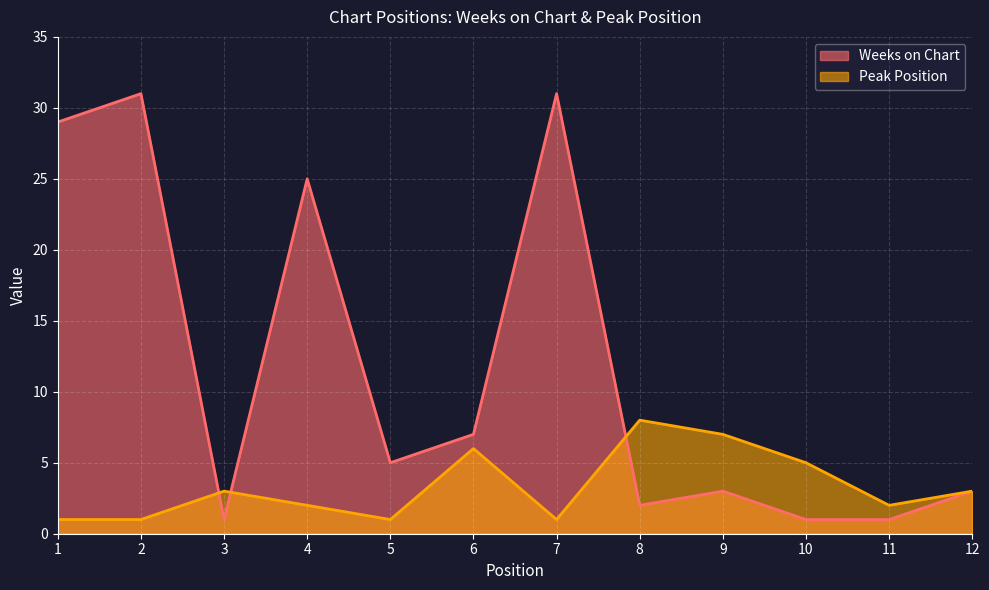

Rank the series by their average value, from lowest to highest.

Peak Position, Weeks on Chart